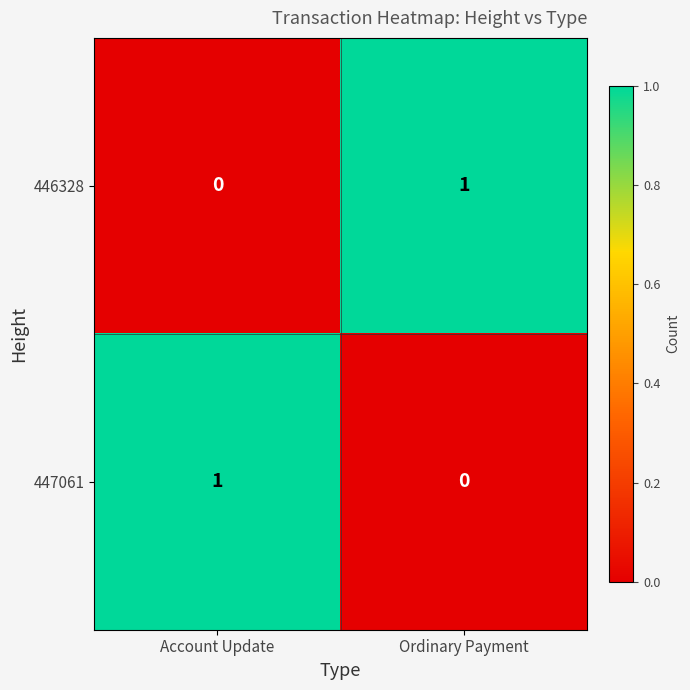

At which label does 446328 reach its minimum?

Account Update